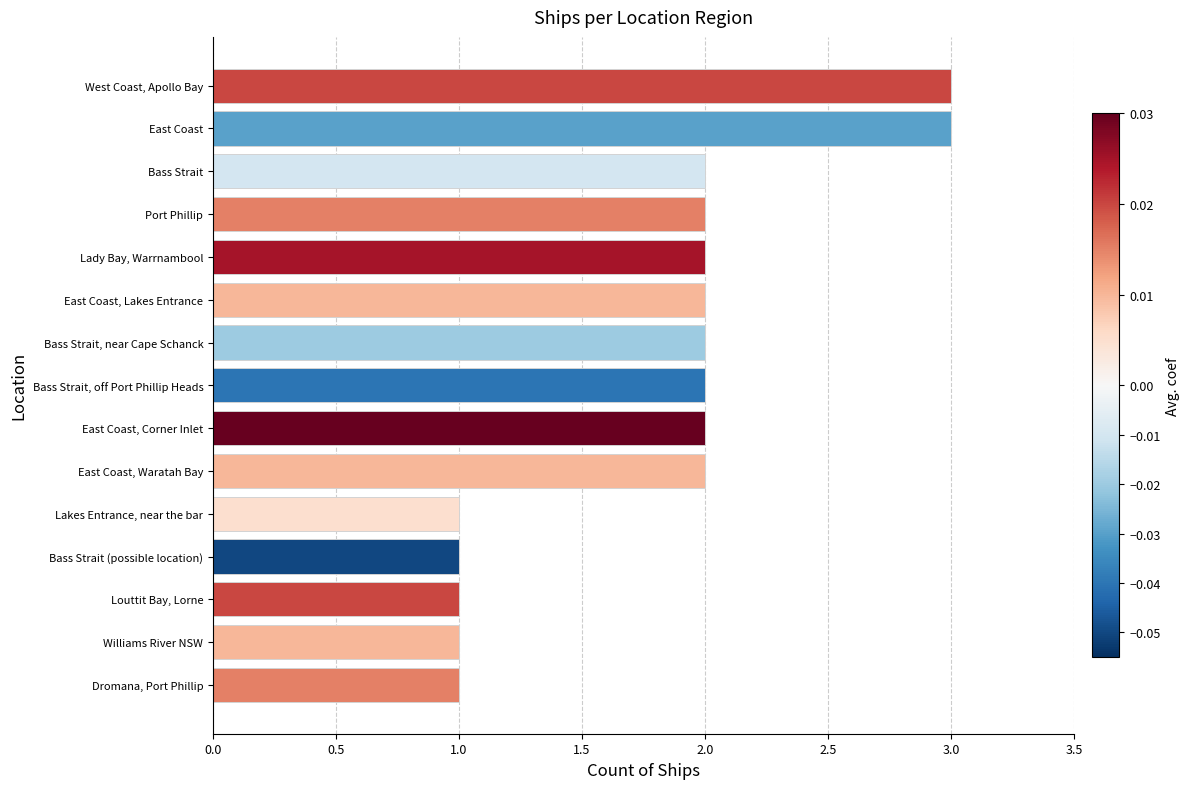

How many values are between 1 and 2?

13